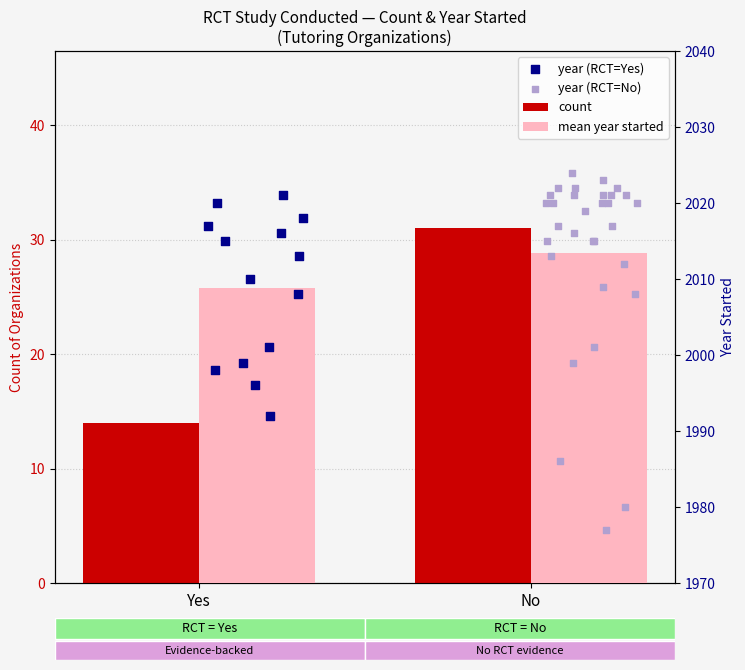

Which series has the largest total across all categories?

mean year started